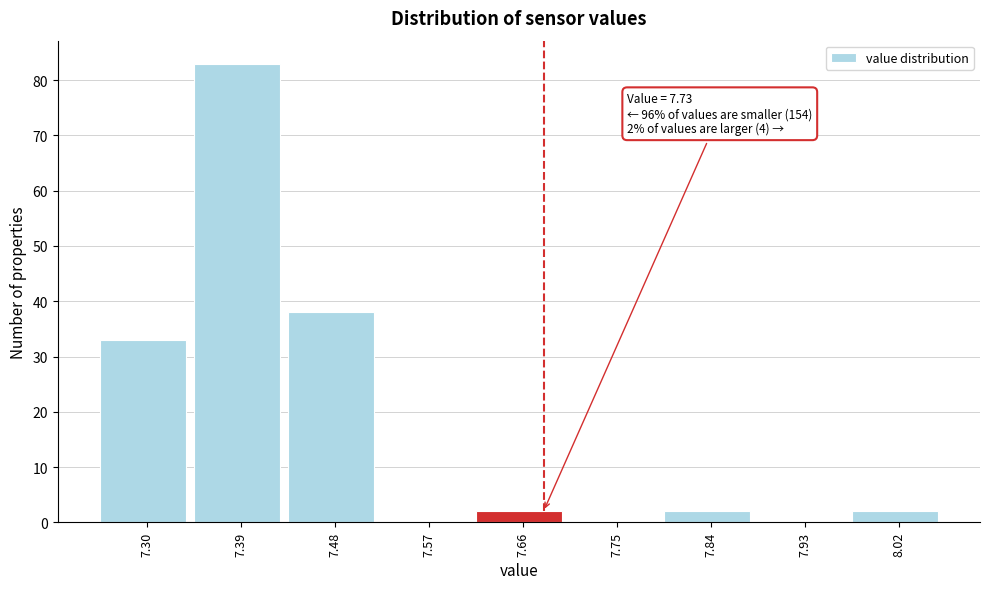

Reading left to right, what are all the values shown in this chart?

7.30=33	7.39=83	7.48=38	7.57=0	7.66=2	7.75=0	7.84=2	7.93=0	8.02=2